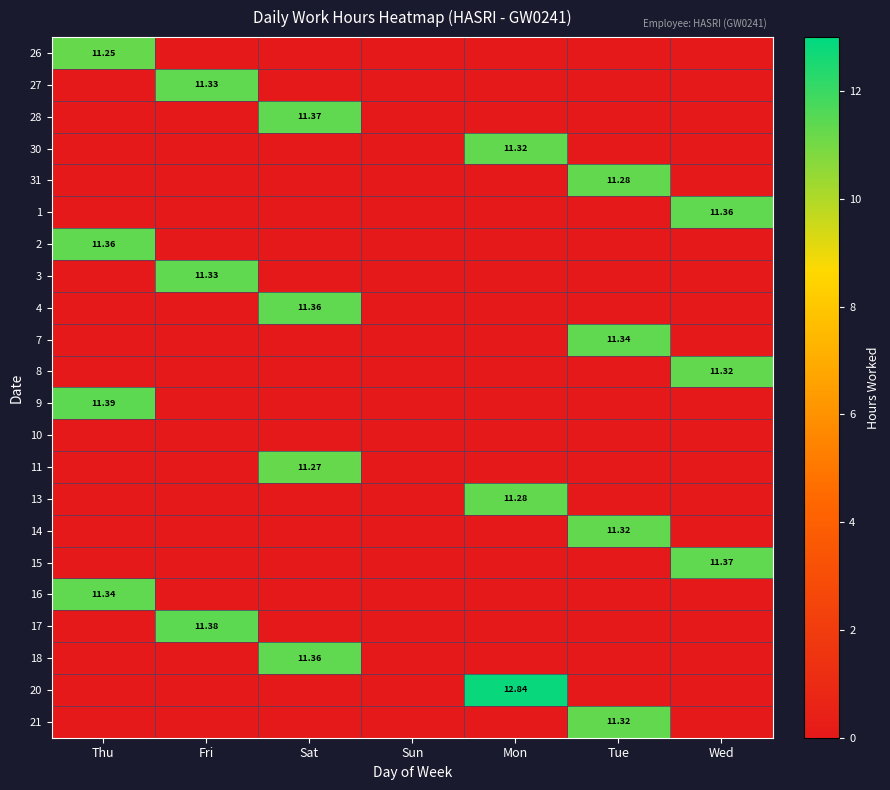

Which has a higher value, Mon or Tue?

Mon